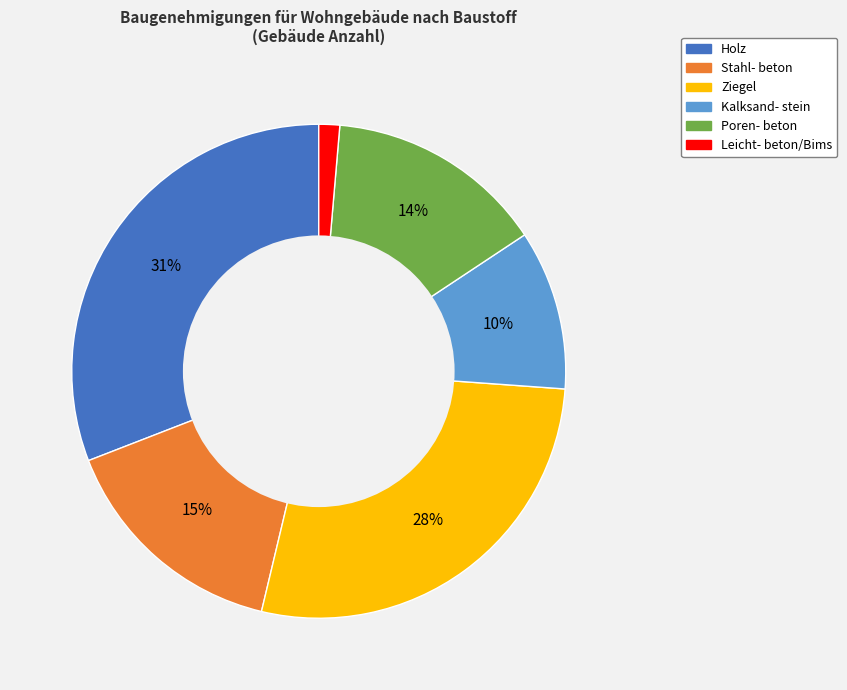

What percentage is the Poren- beton slice, to the nearest percent?

14%